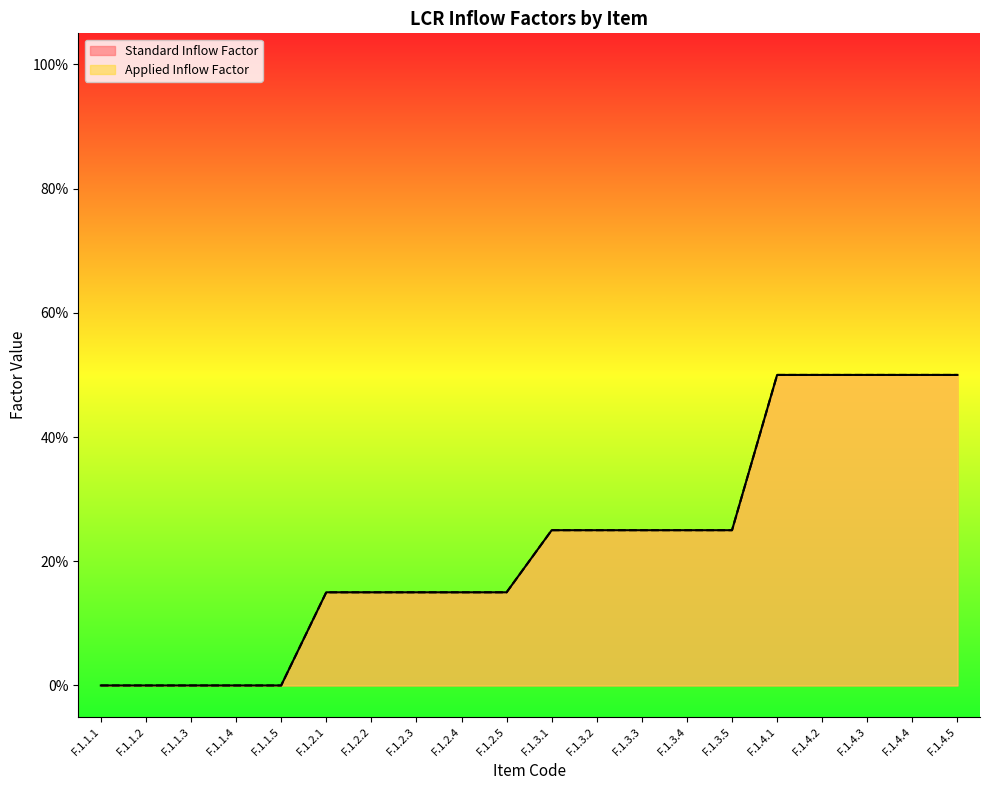

True or false: Standard Inflow Factor has a value of 0.3 at F.1.2.1.

False